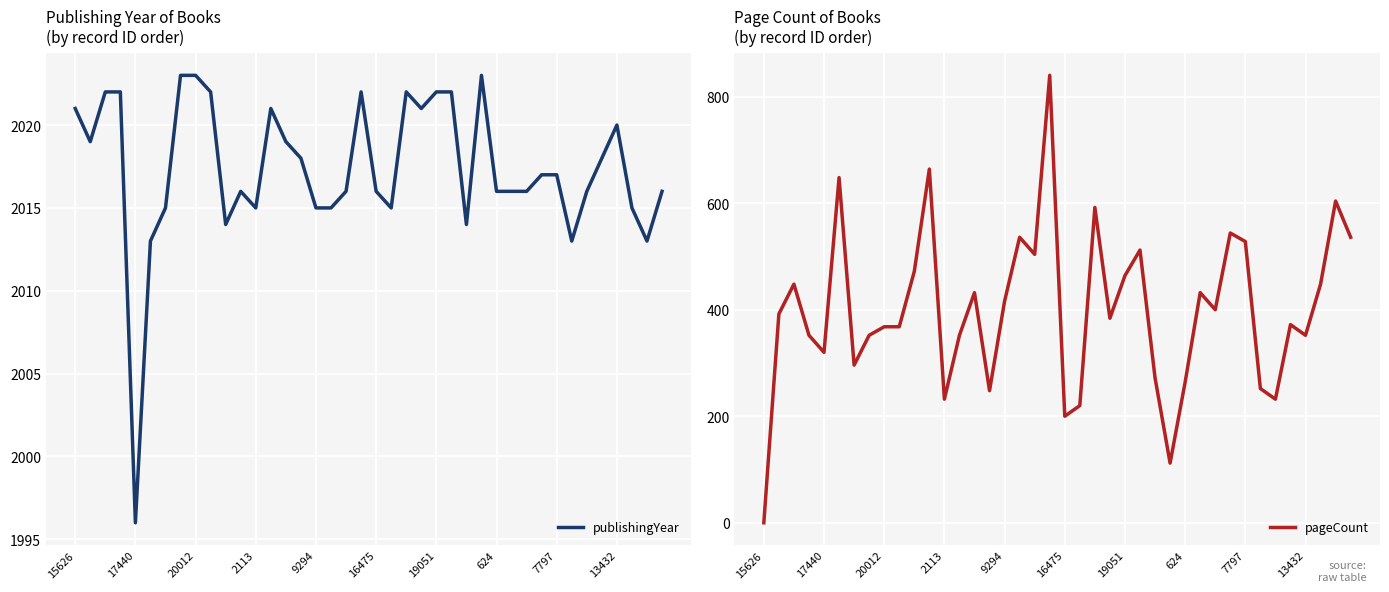

What is the minimum value for publishingYear?

1996